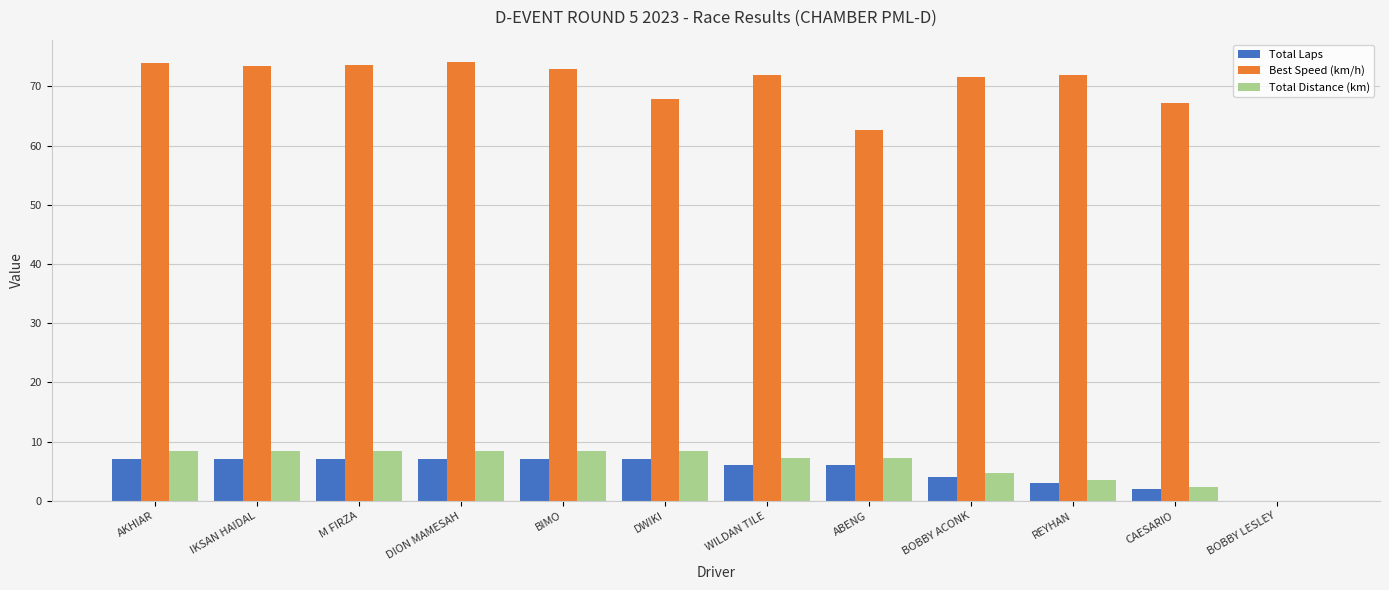

What is the sum of the Best Speed (km/h) values at DION MAMESAH and DWIKI?

142.1